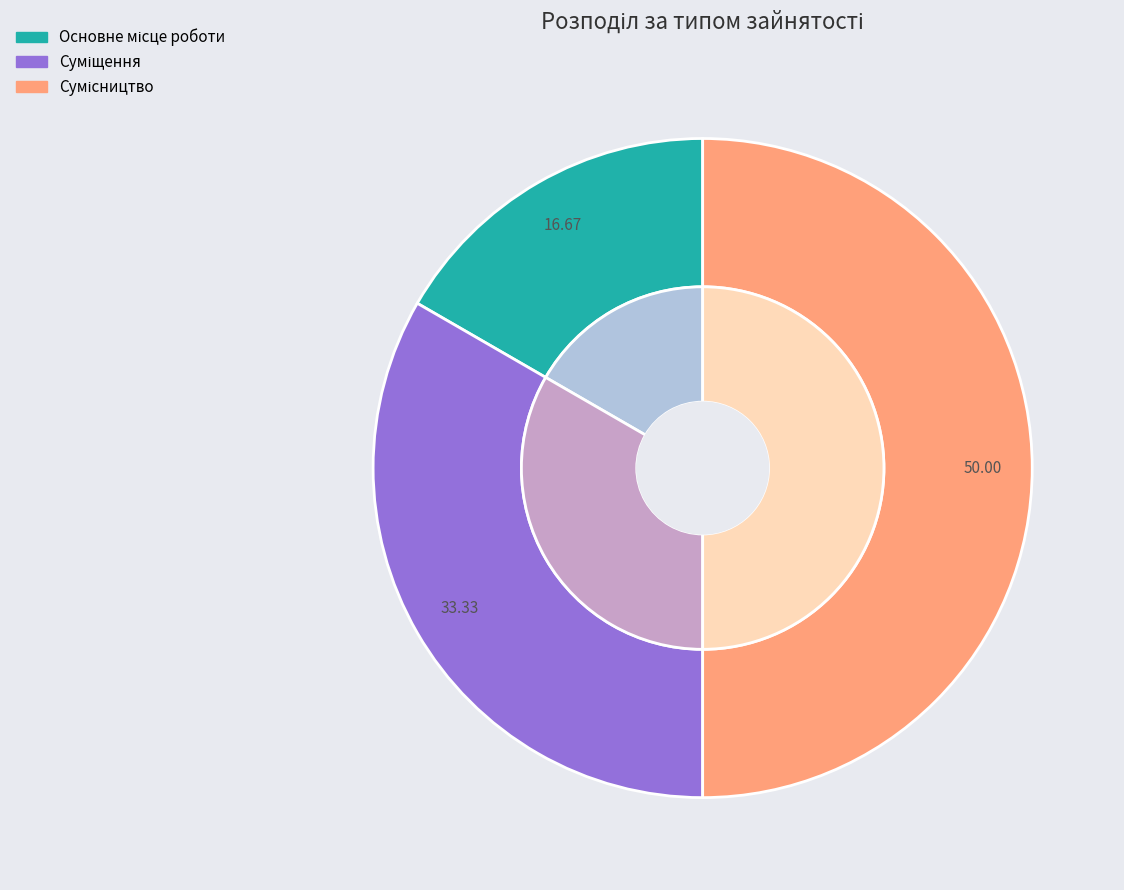

Is the sum of Сумісництво and Суміщення greater than half?

Yes